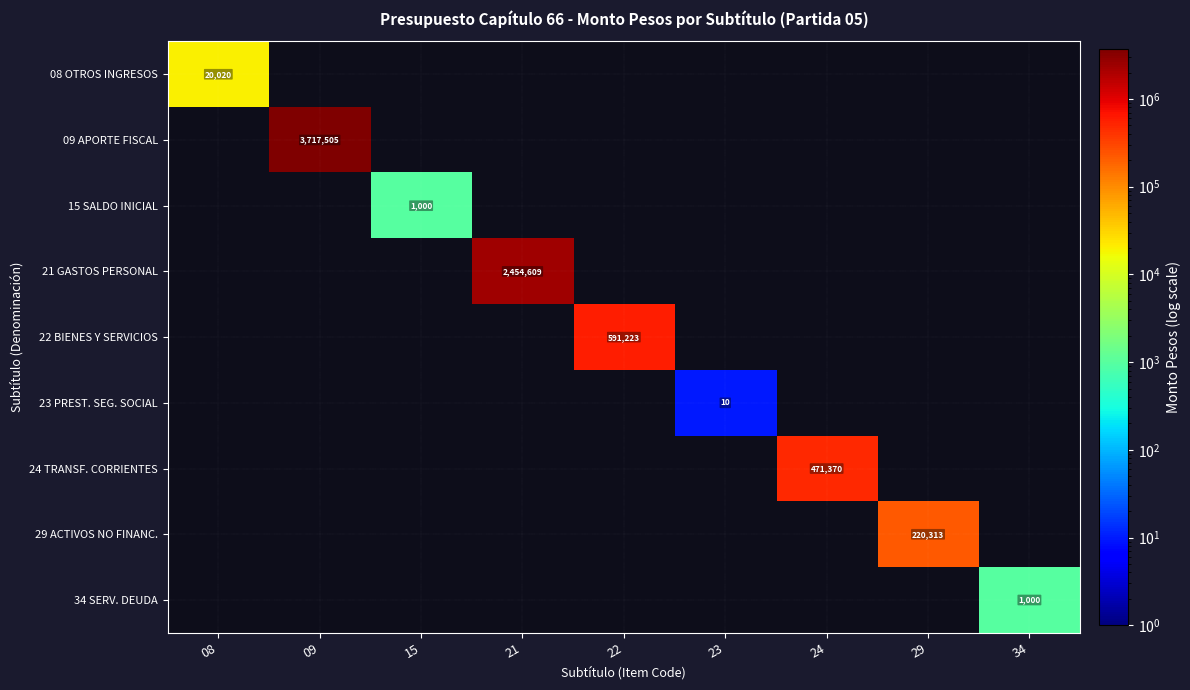

The 24 TRANSF. CORRIENTES series shows 187543 at 24. True or false?

False